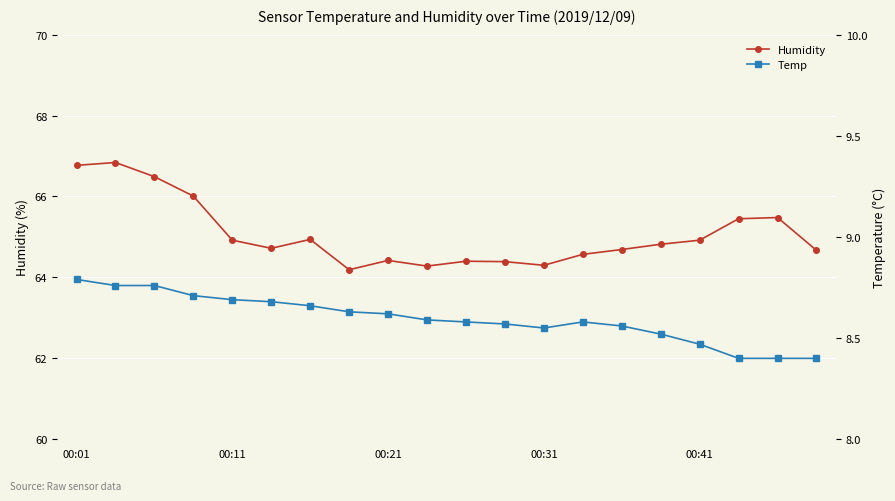

What is the difference between the highest and lowest values at 15?

56.3